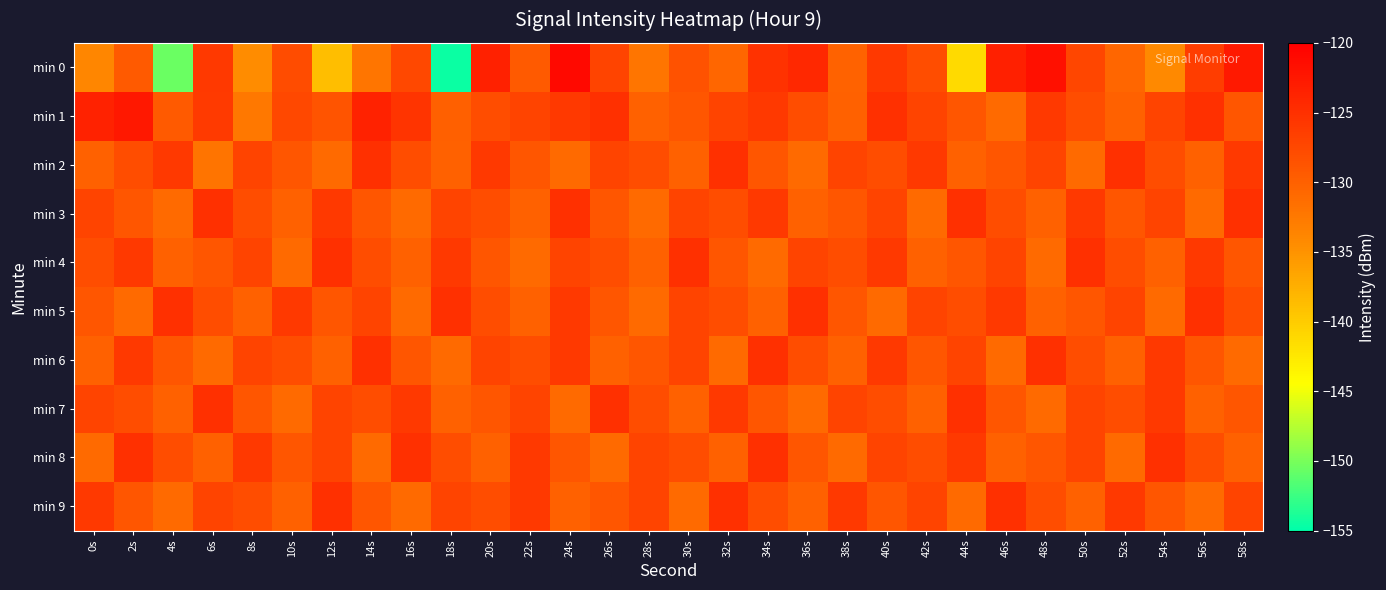

At which category does the chart reach its minimum across all series?

18s